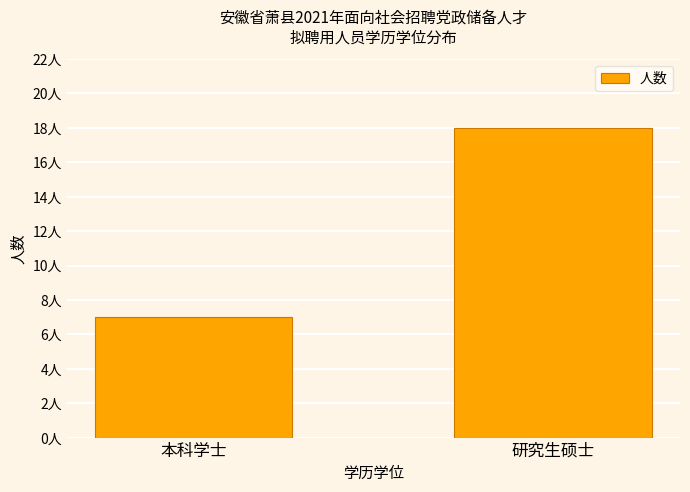

Rank the categories by value from highest to lowest.

研究生硕士, 本科学士